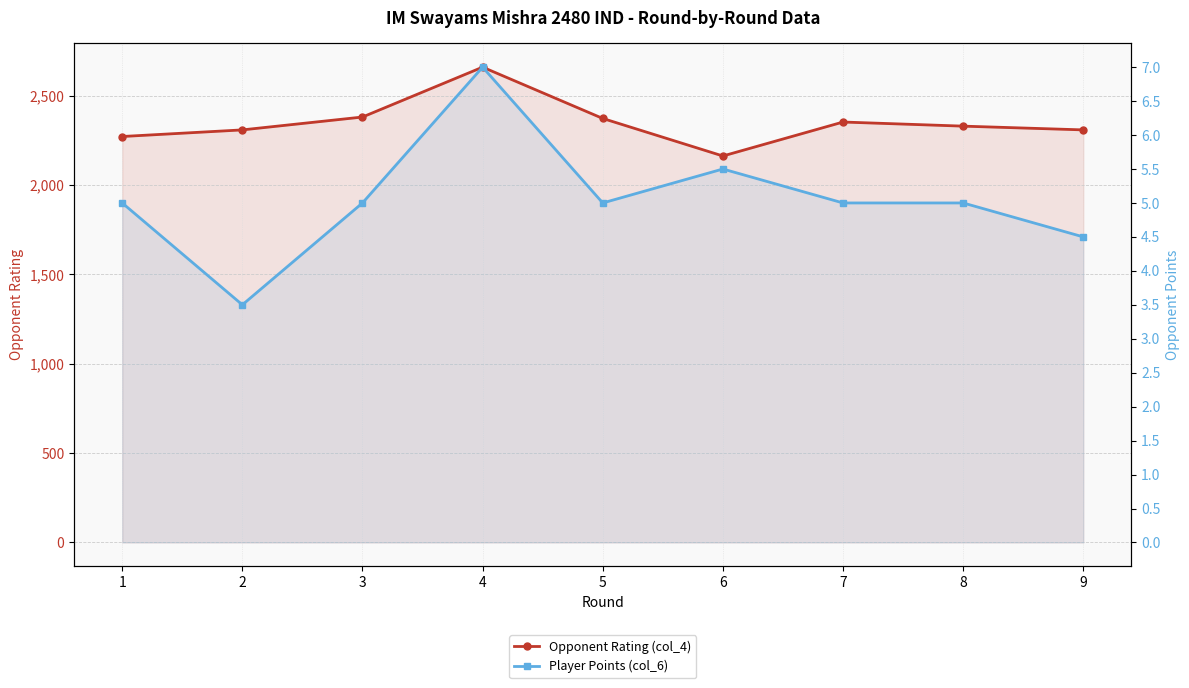

Reading left to right, transcribe all the data shown in this chart.

Opponent Rating (col_4): 2271.0	2308.0	2380.0	2659.0	2372.0	2162.0	2352.0	2329.0	2308.0
Player Points (col_6): 5.0	3.5	5.0	7.0	5.0	5.5	5.0	5.0	4.5